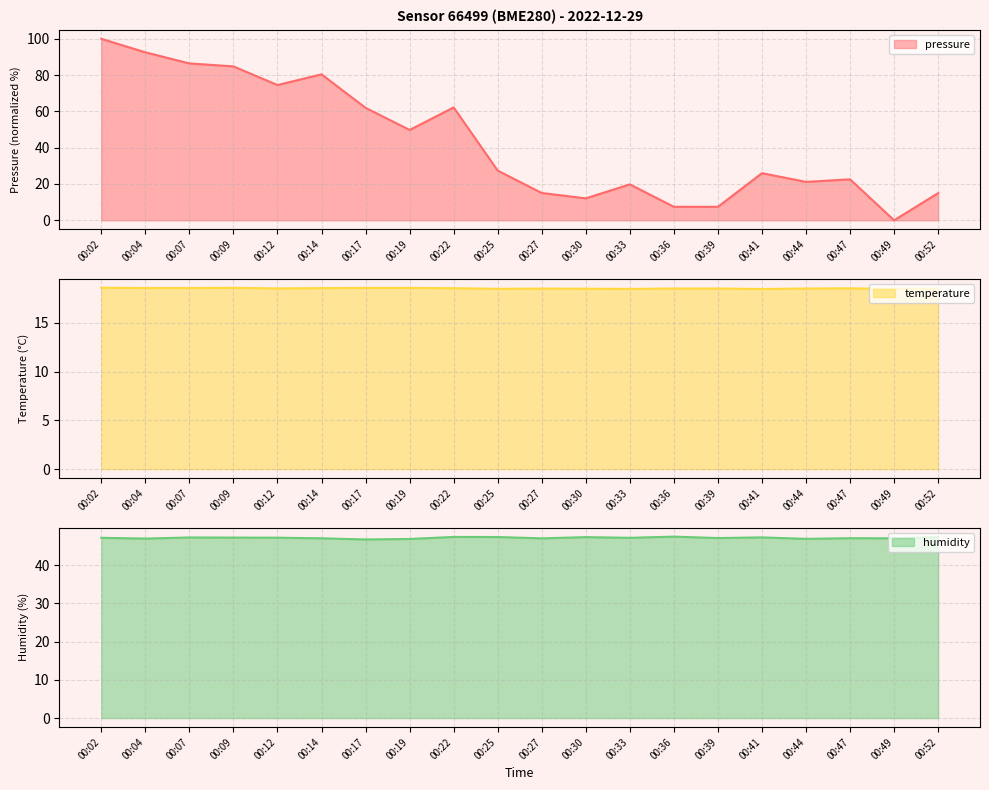

True or false: humidity and temperature intersect in this chart.

False